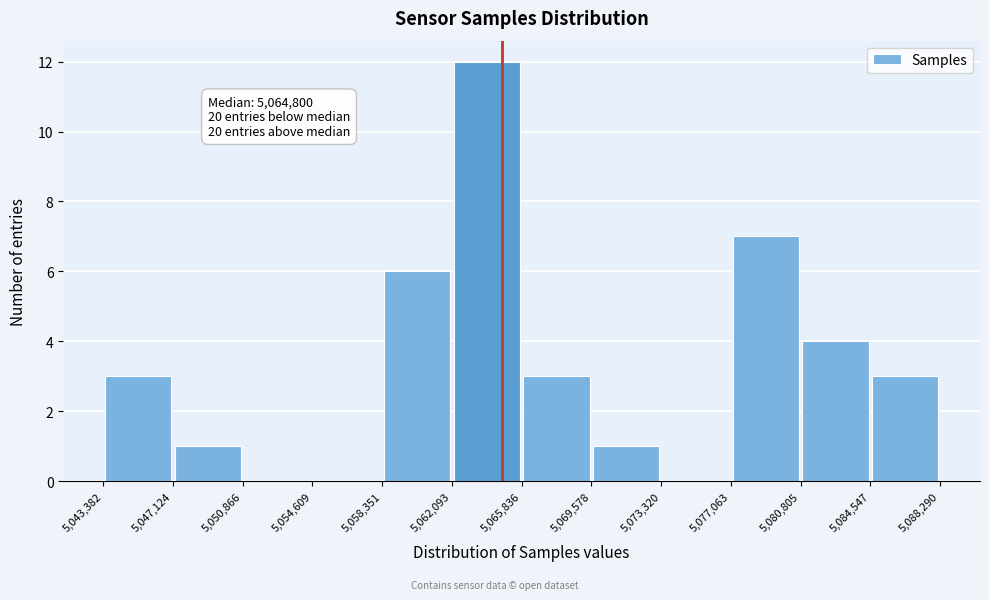

Which range on the x-axis has the tallest bar?

5,062,093 to 5,065,836